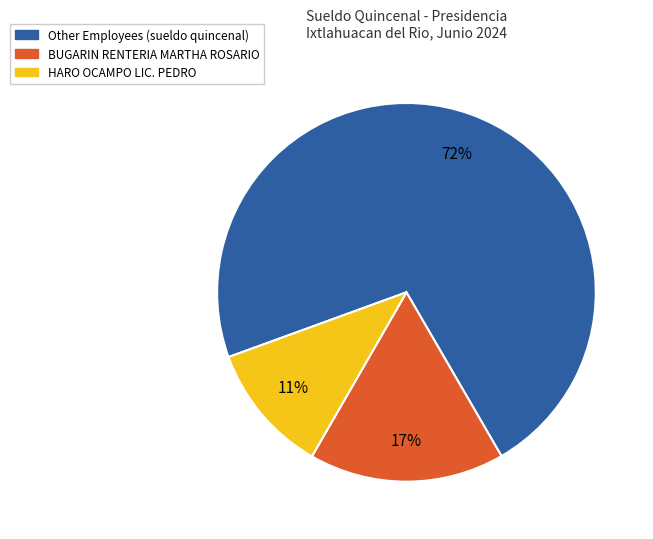

To the nearest percent, what is the average slice percentage?

33%